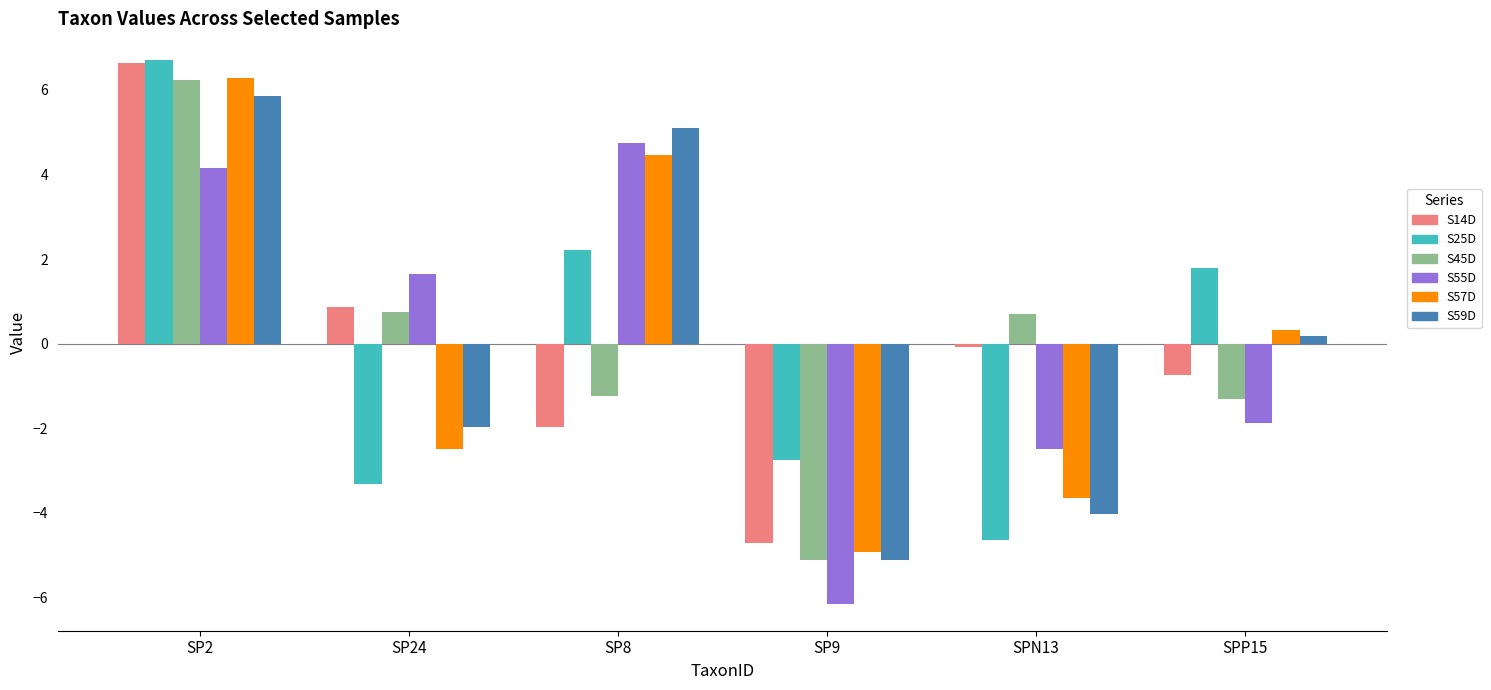

What is the maximum value for S45D?

6.2